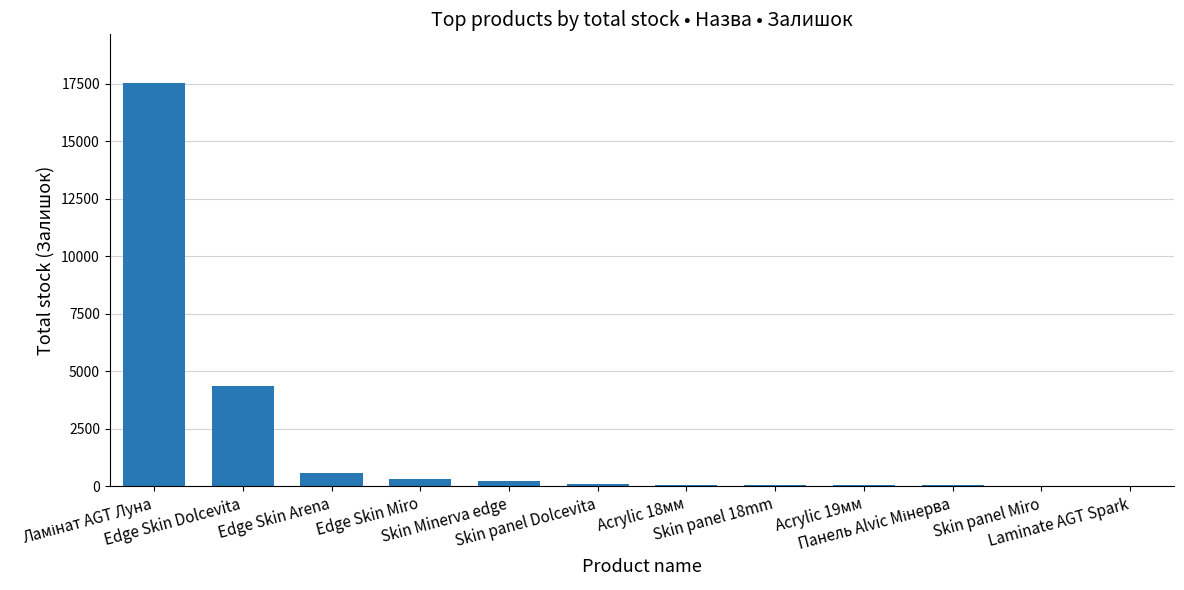

What is the sum of all values?

23270